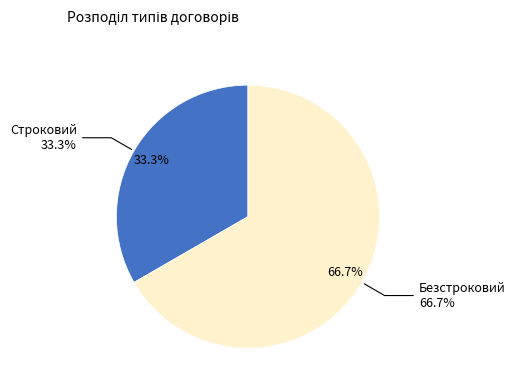

How many segments does this pie chart have?

2